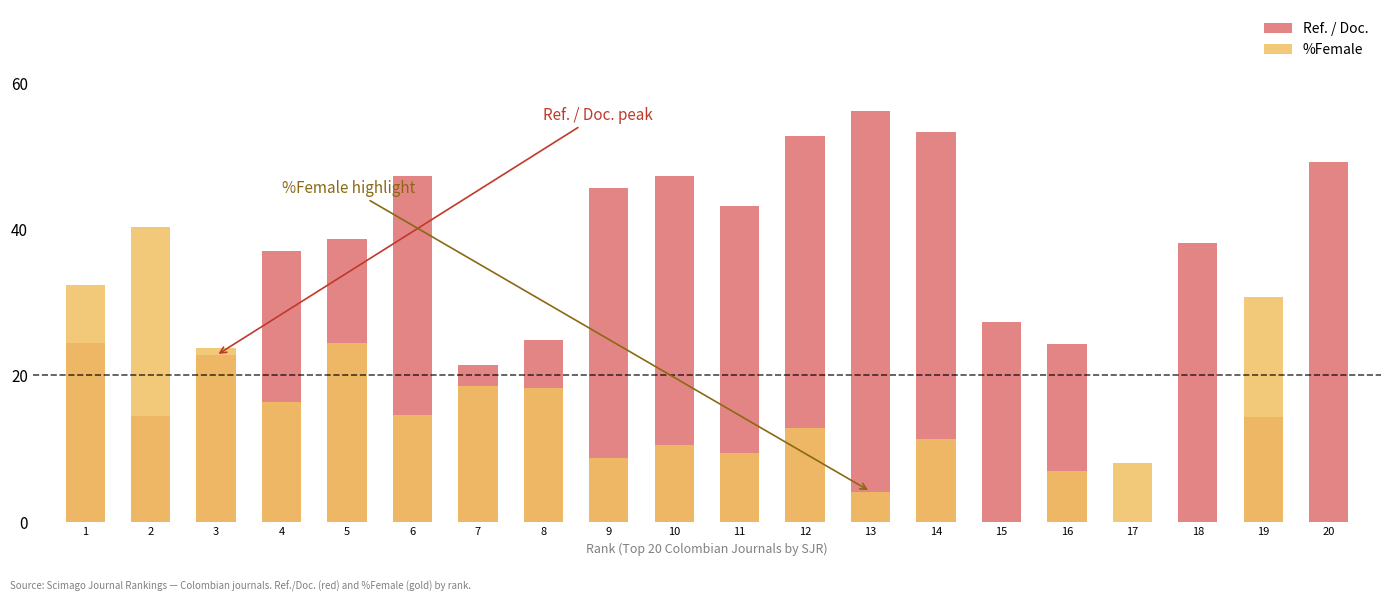

Rank the series at 7 from highest to lowest value.

Ref. / Doc., %Female